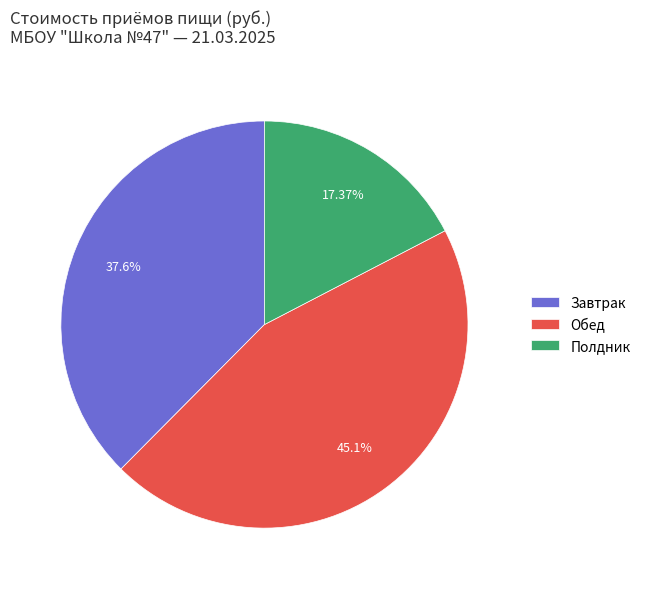

Which slice is the largest?

Обед